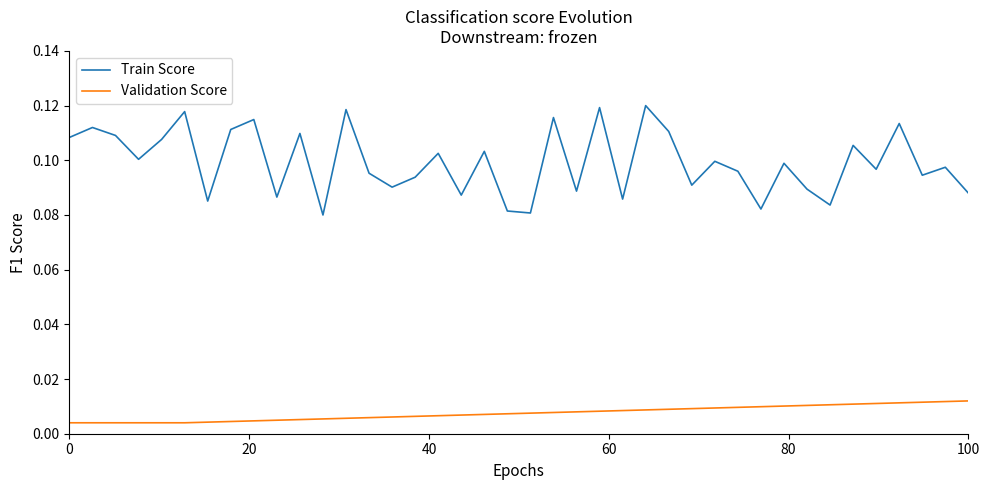

True or false: Validation Score and Train Score intersect in this chart.

False